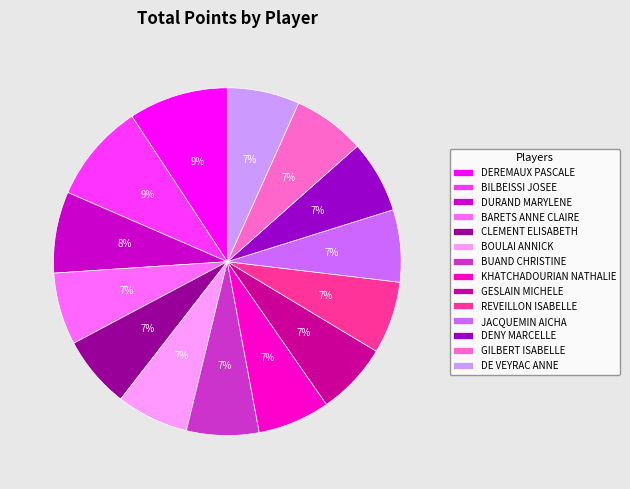

What percentage is the GESLAIN MICHELE slice, to the nearest percent?

7%